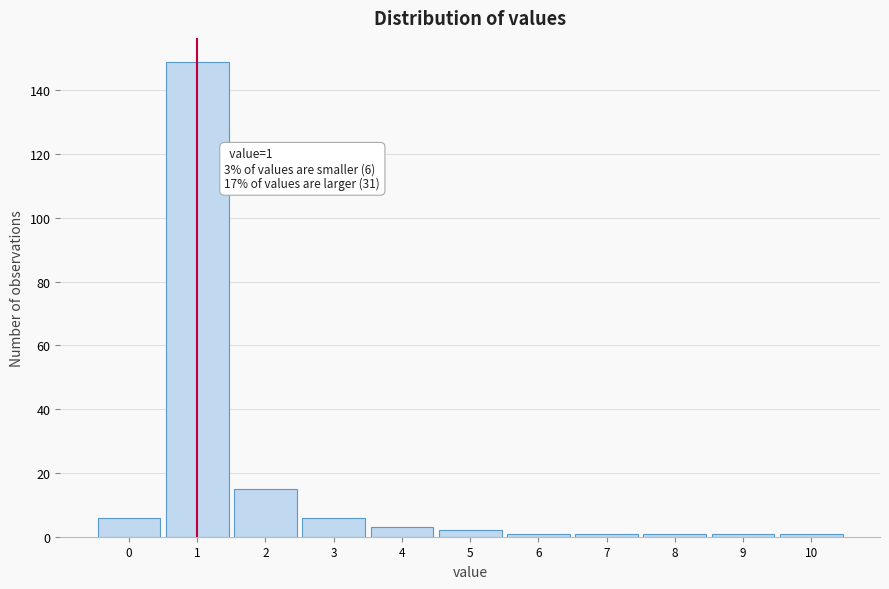

Over which range of the x-axis is the bar tallest?

0.5 to 1.5